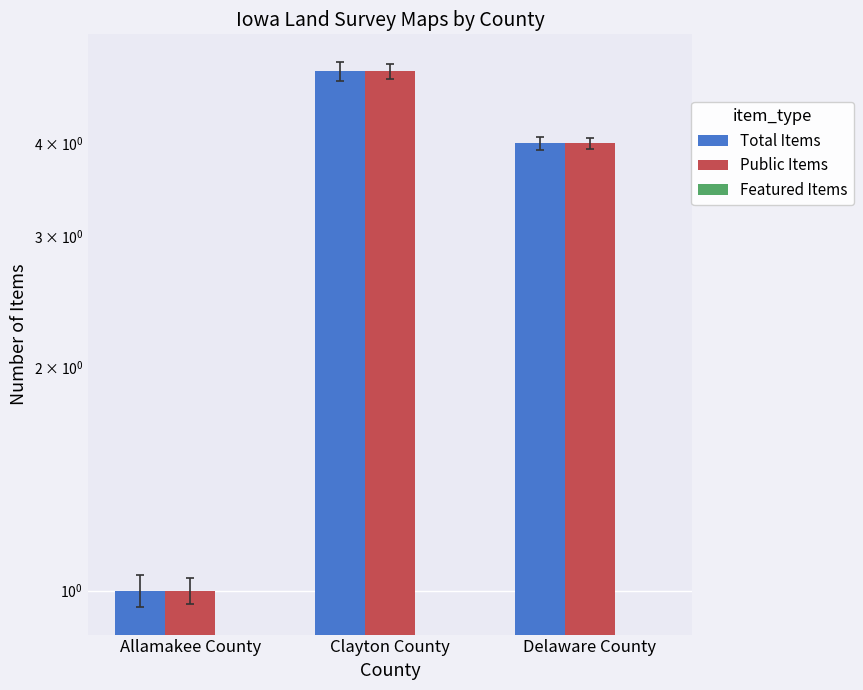

How many groups of bars are there?

3